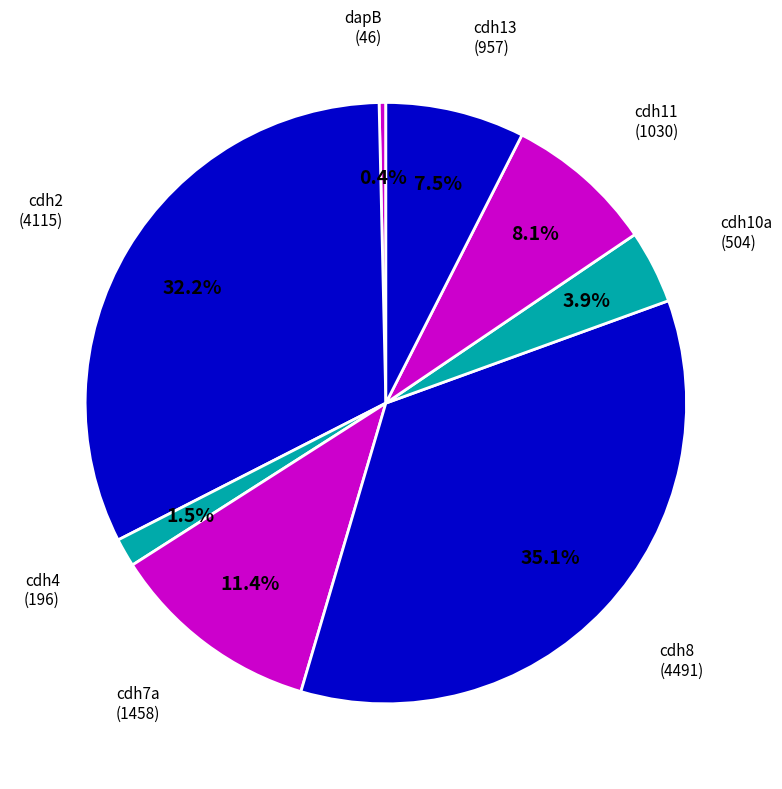

Is cdh8 the majority of the pie?

No